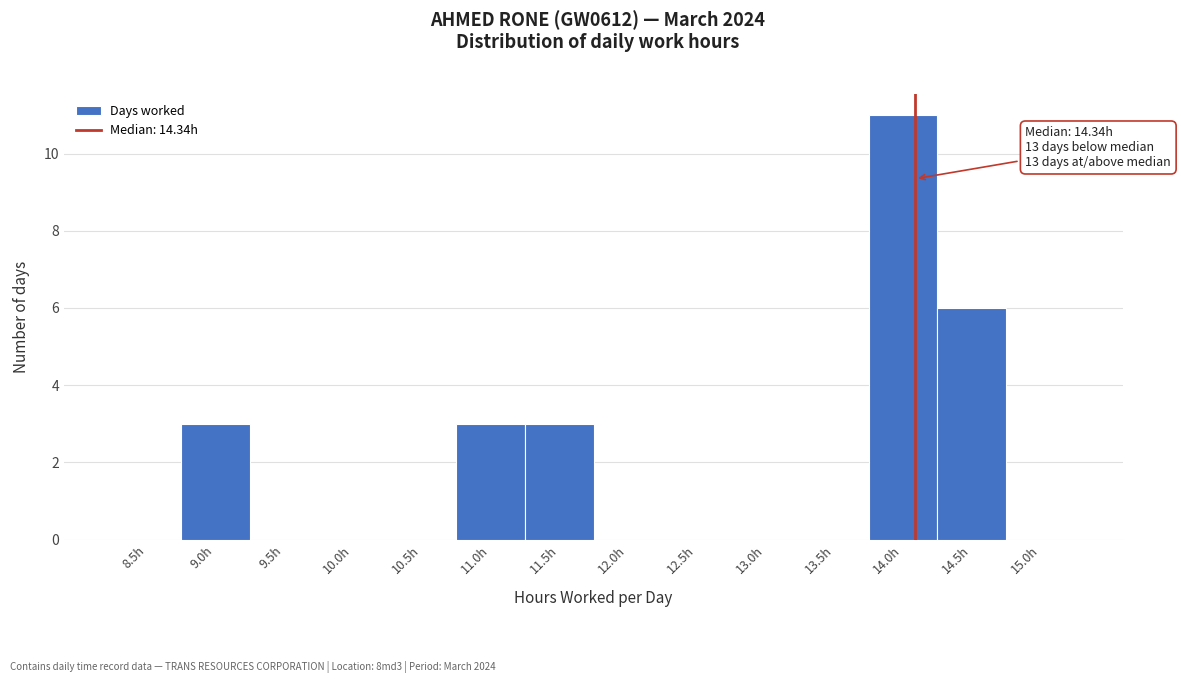

Reading left to right, what are all the values shown in this chart?

8.5h=0	9.0h=3	9.5h=0	10.0h=0	10.5h=0	11.0h=3	11.5h=3	12.0h=0	12.5h=0	13.0h=0	13.5h=0	14.0h=11	14.5h=6	15.0h=0